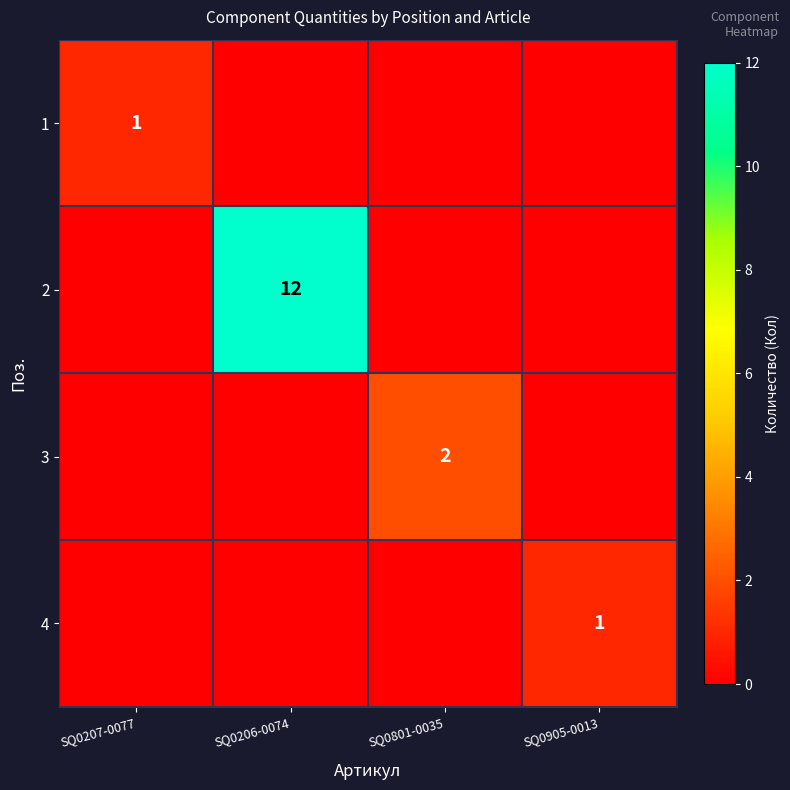

True or false: 2 has a value of 16 at SQ0206-0074.

False